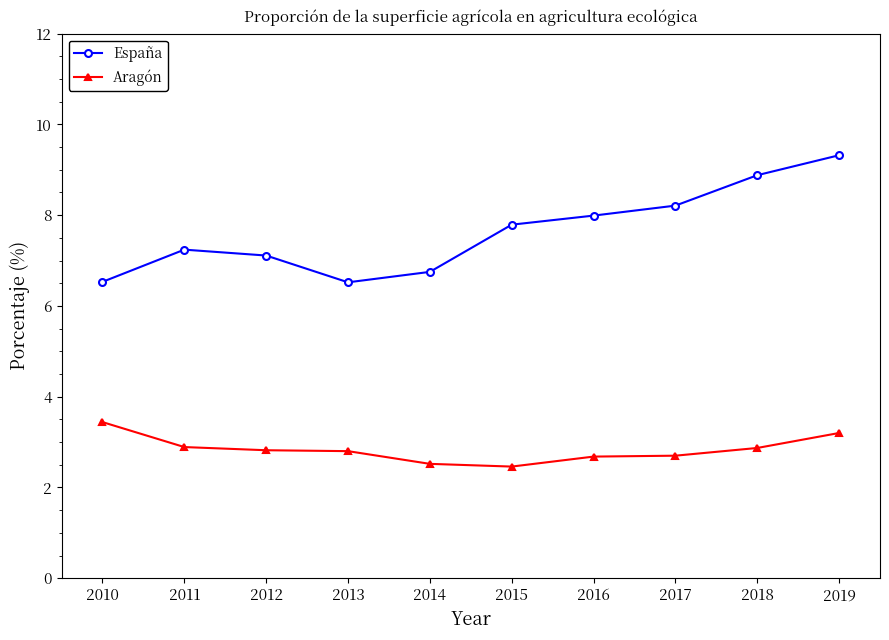

Is it true that Aragón equals 2.5 at 2015?

True